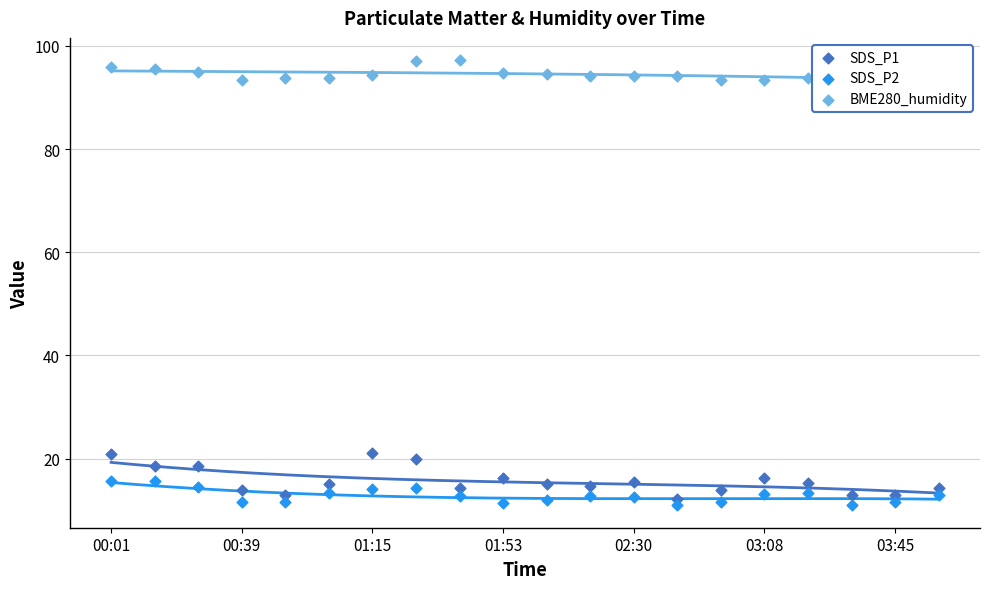

Which series reaches the maximum Y coordinate?

BME280_humidity